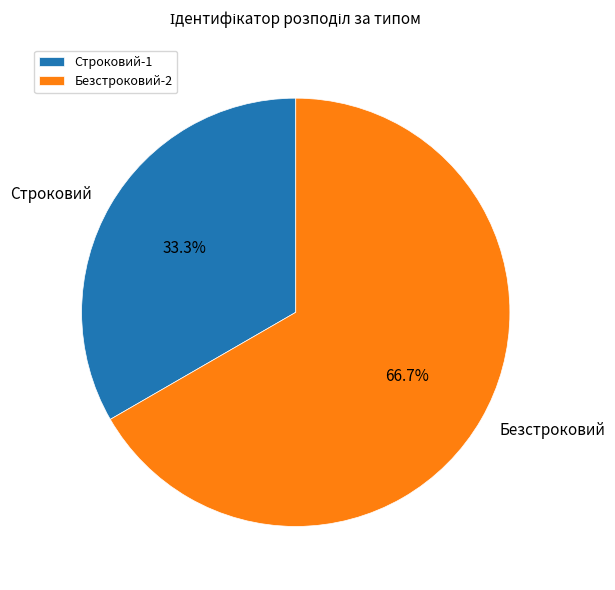

How many slices are in this pie chart?

2